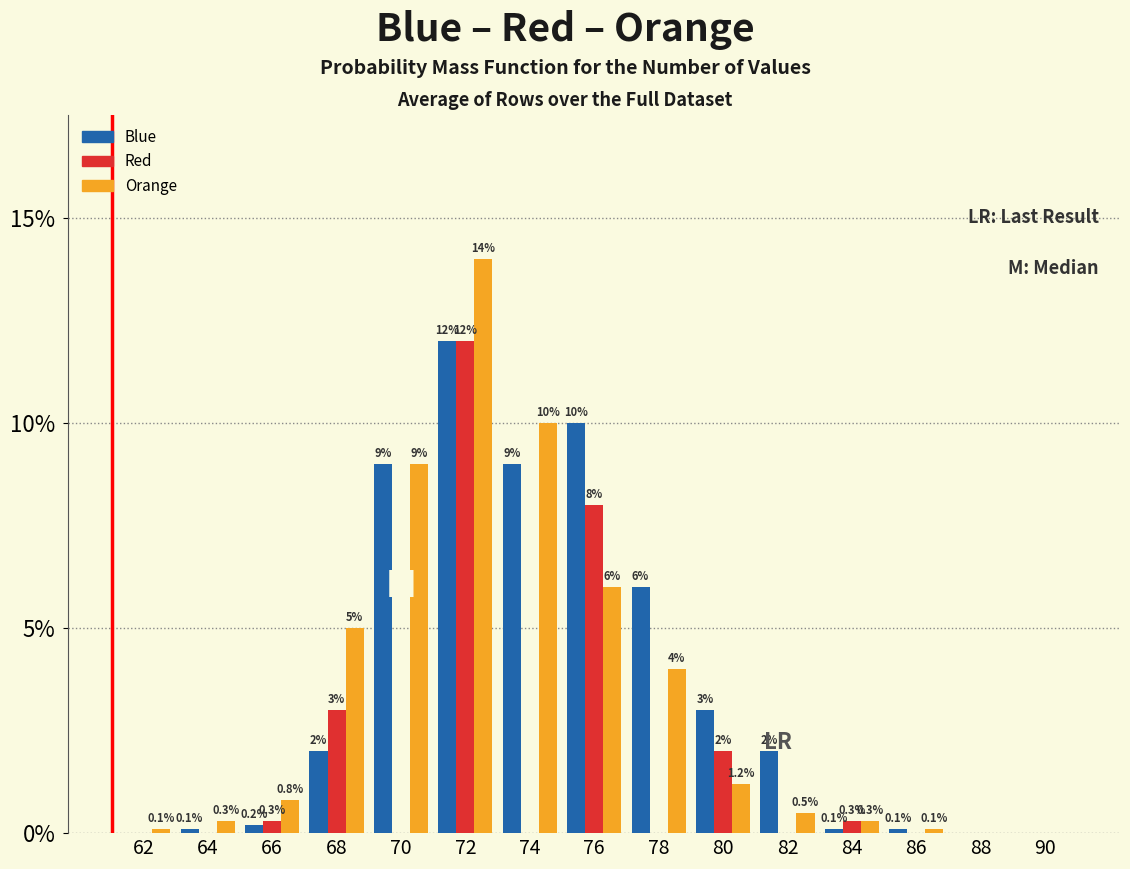

Does the chart contain stacked bars?

No